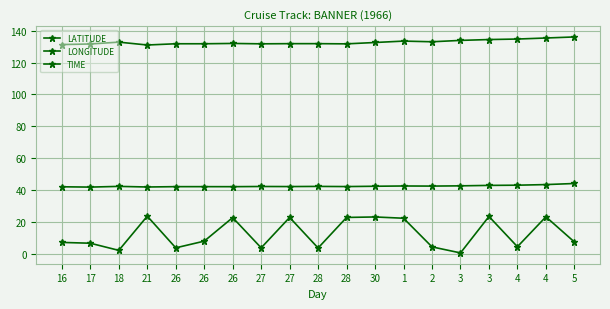

Which has a higher value, 27 or 28?

27